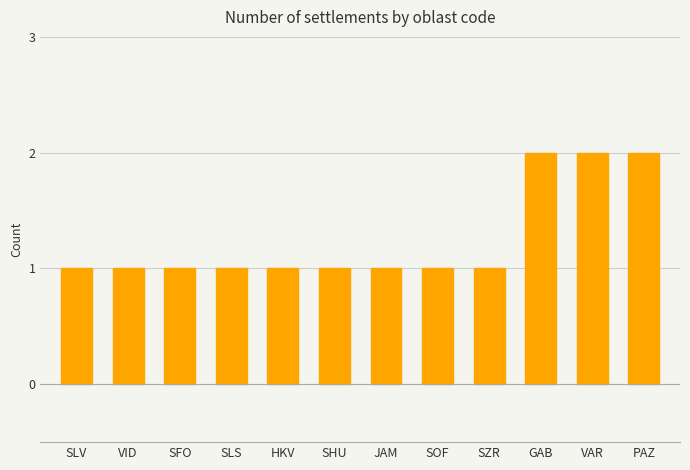

The chart shows a value of 2 at SLV. True or false?

False